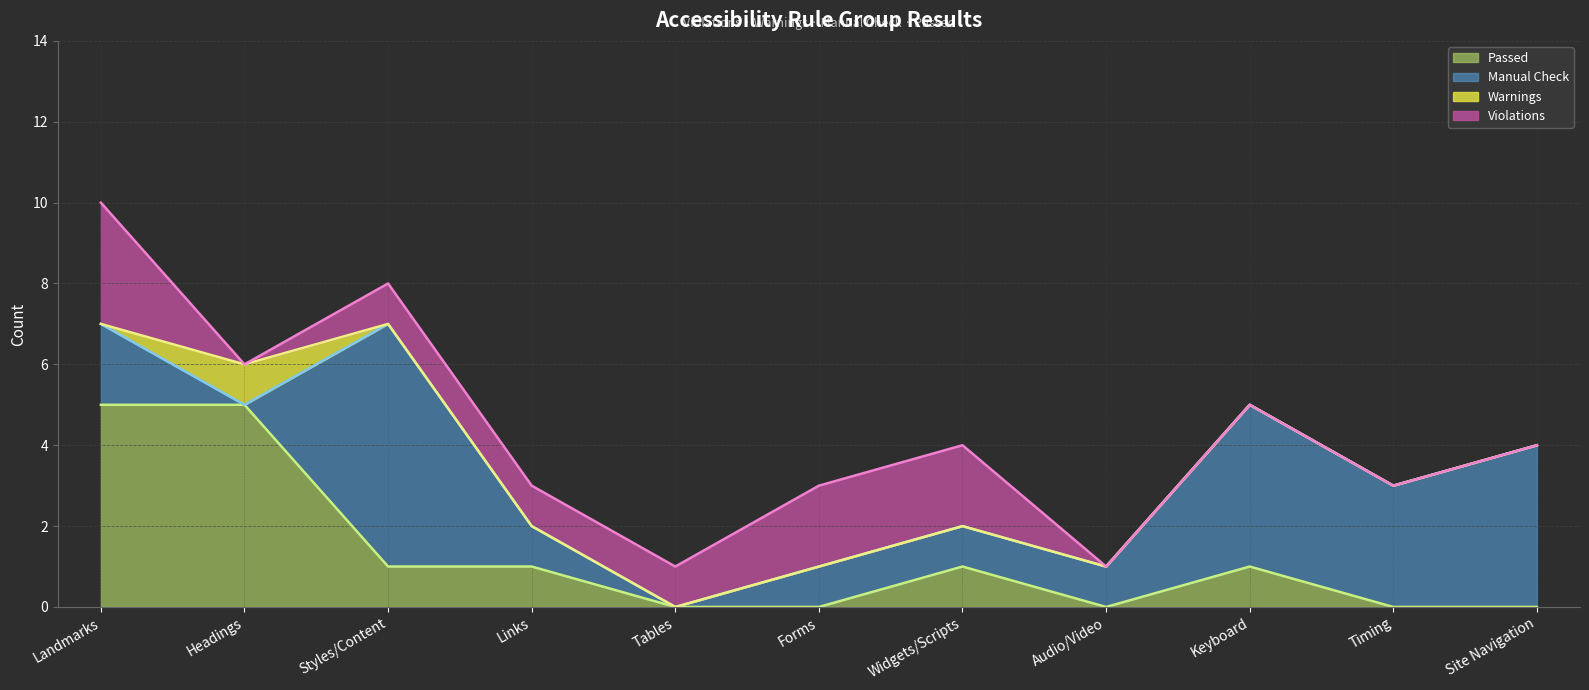

What is the difference between the highest and lowest values at Headings?

5